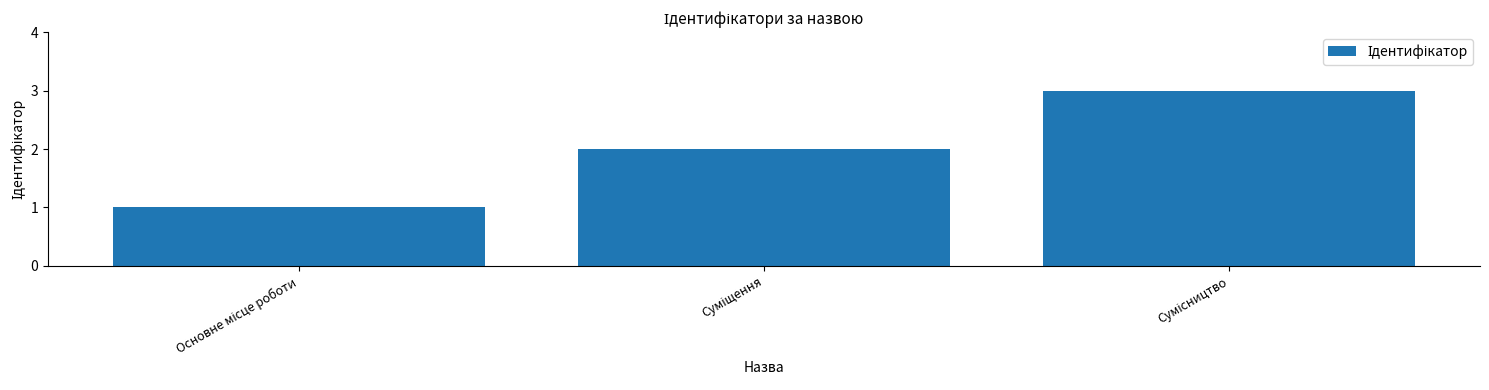

What is the greatest value displayed?

3